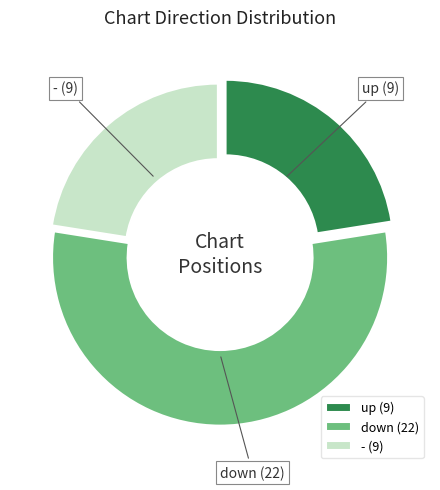

Does any single category account for the majority?

Yes